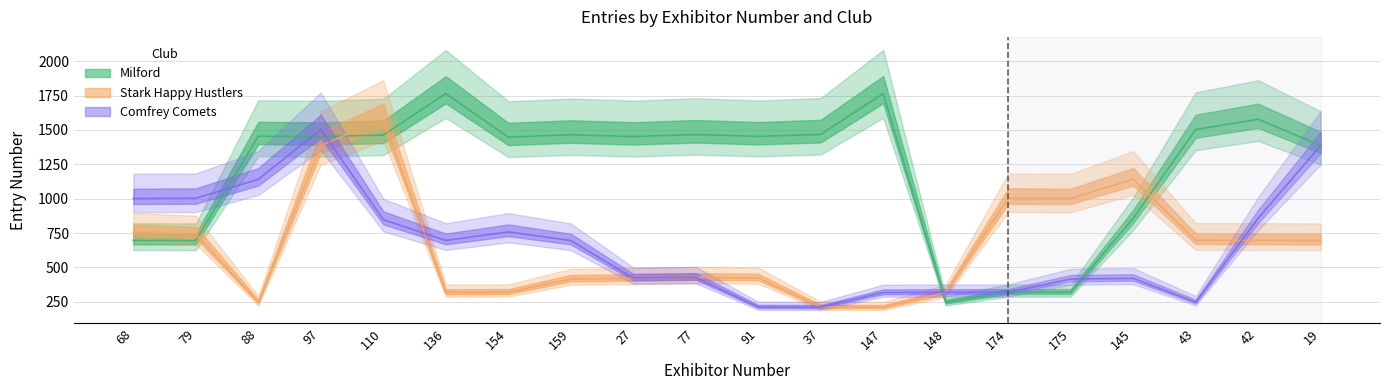

True or false: Comfrey Comets has more than 0 interior local peaks.

True